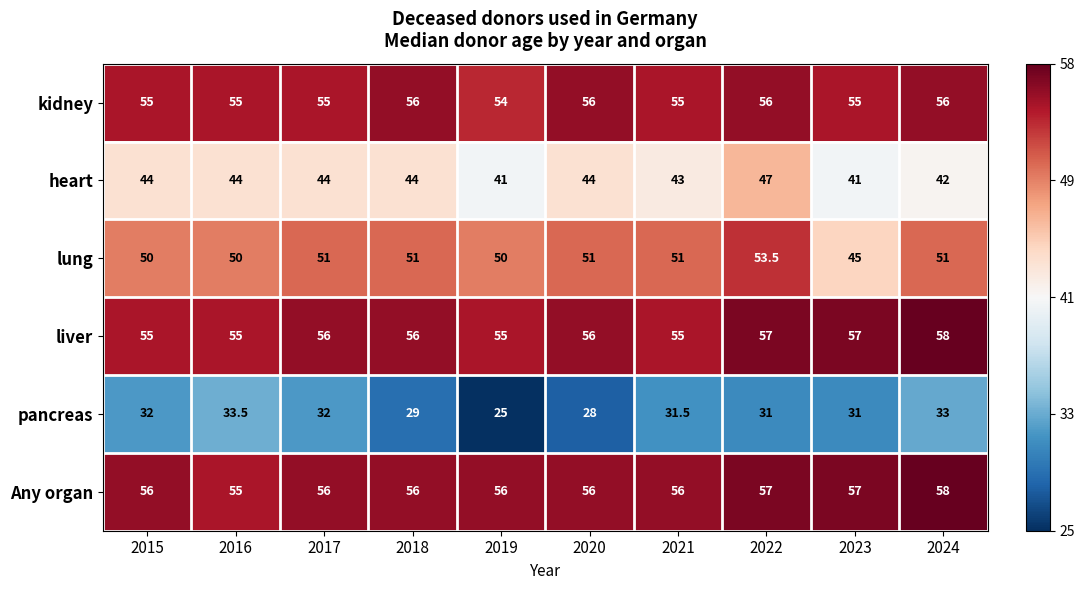

True or false: heart has a value of 78.3 at 2018.

False